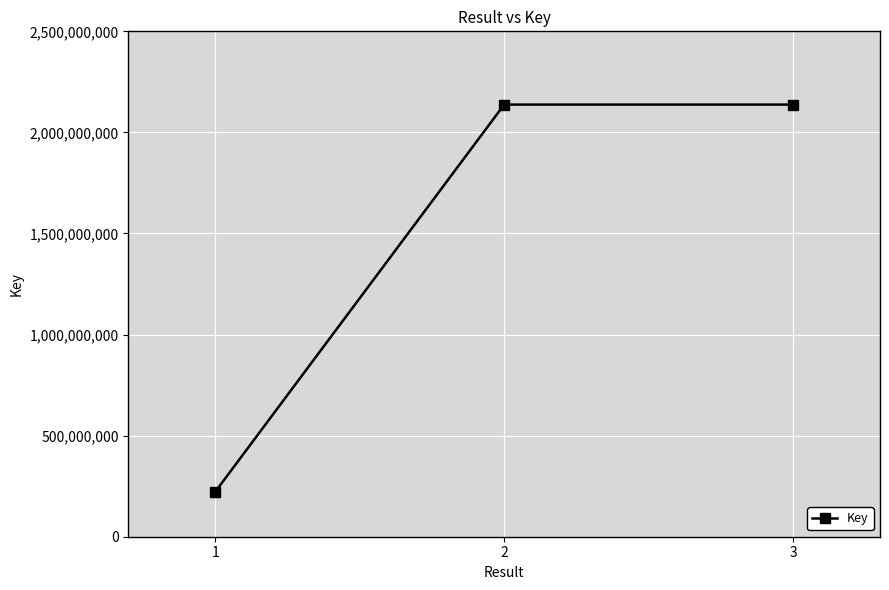

Is it true that the value at 3 is 2137664191?

True